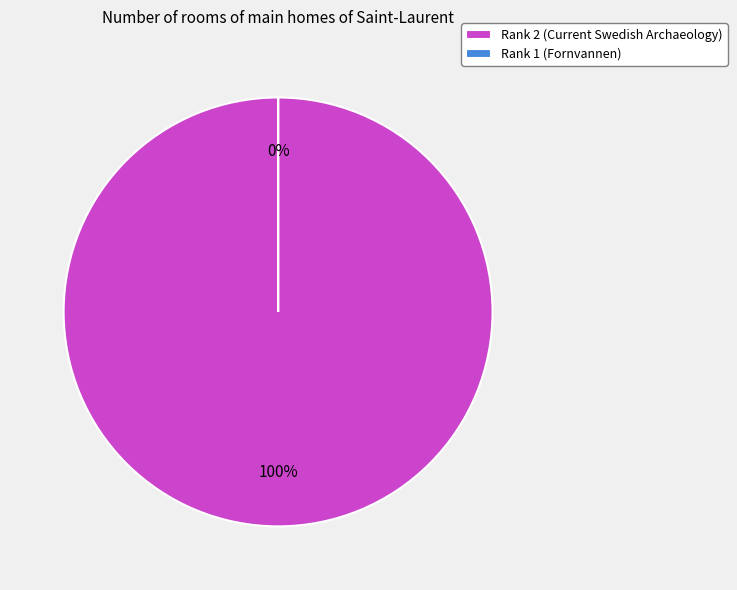

To the nearest percent, what is the difference between the largest and smallest slice percentages?

100%